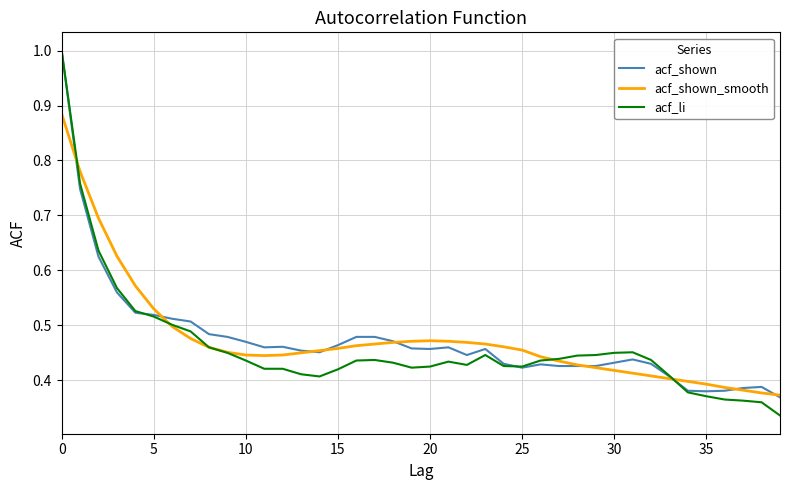

Which series has the largest range (max minus min)?

acf_li